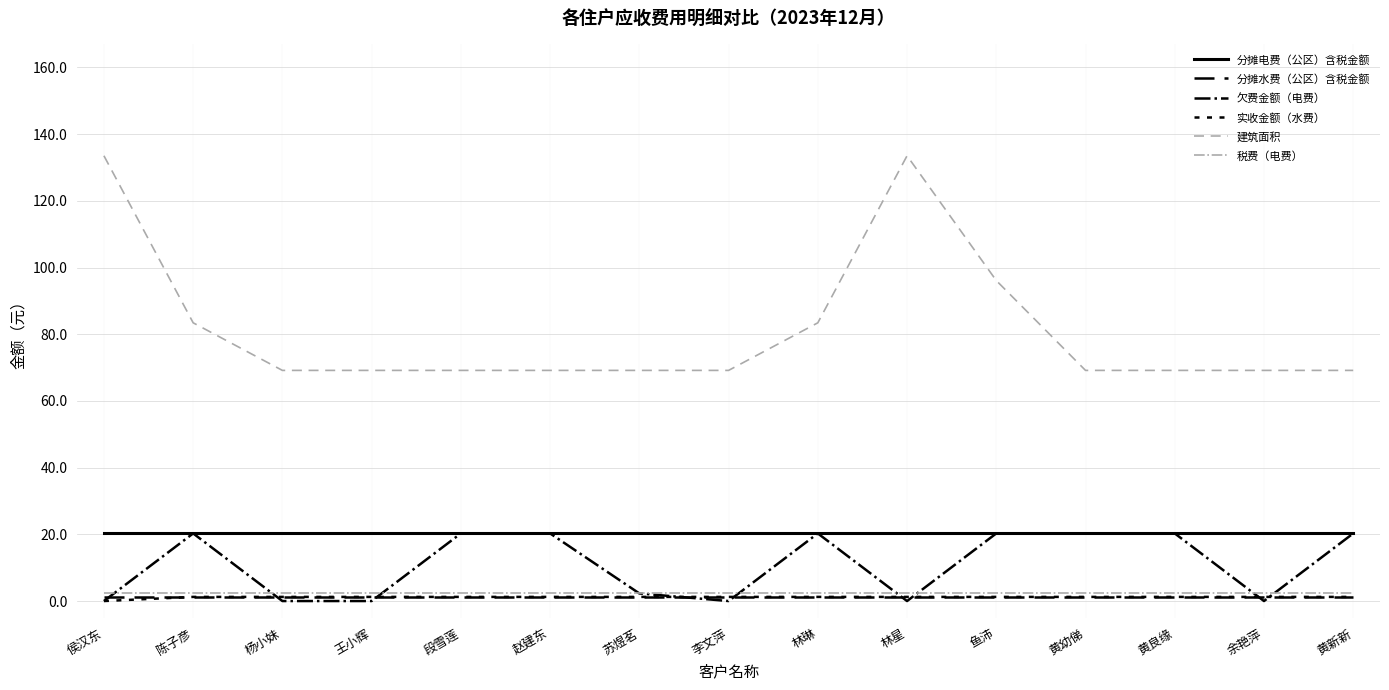

True or false: 建筑面积 has more than 2 interior local peaks.

False